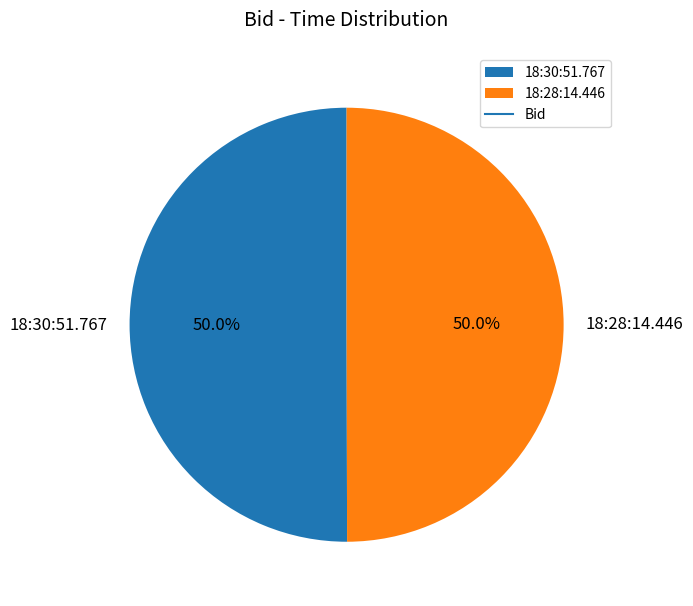

What is the ratio of the value at 18:28:14.446 to the value at 18:30:51.767?

1.0